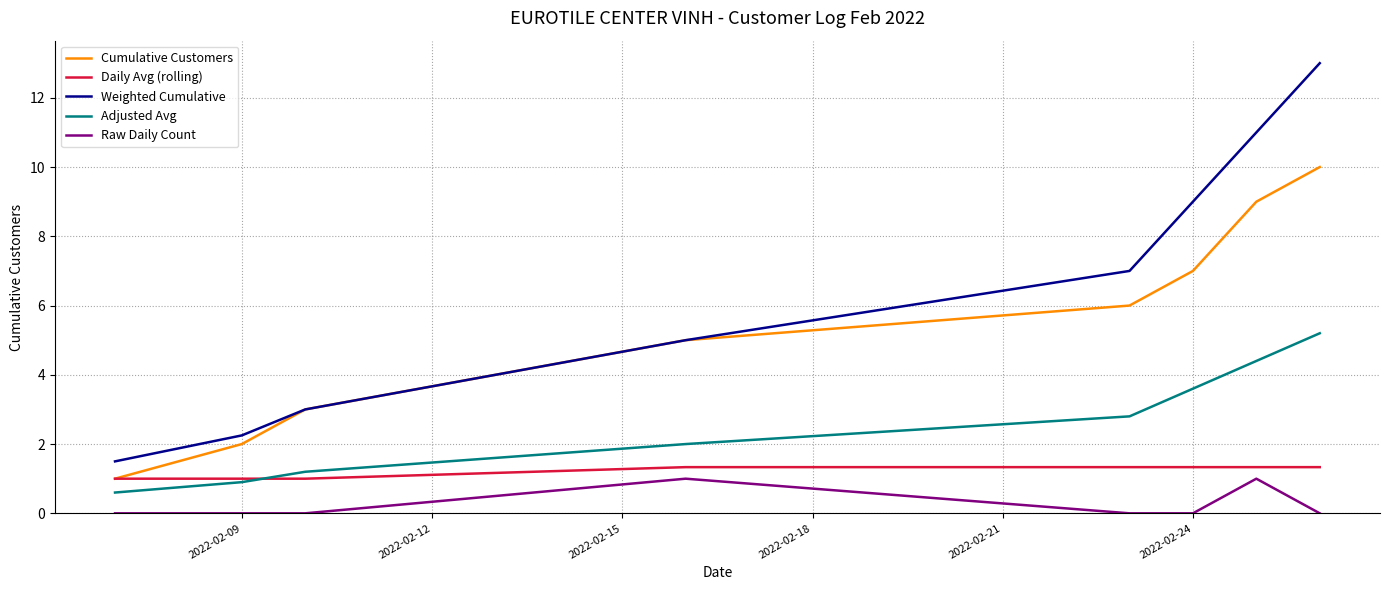

Which series has the largest total across all categories?

Weighted Cumulative